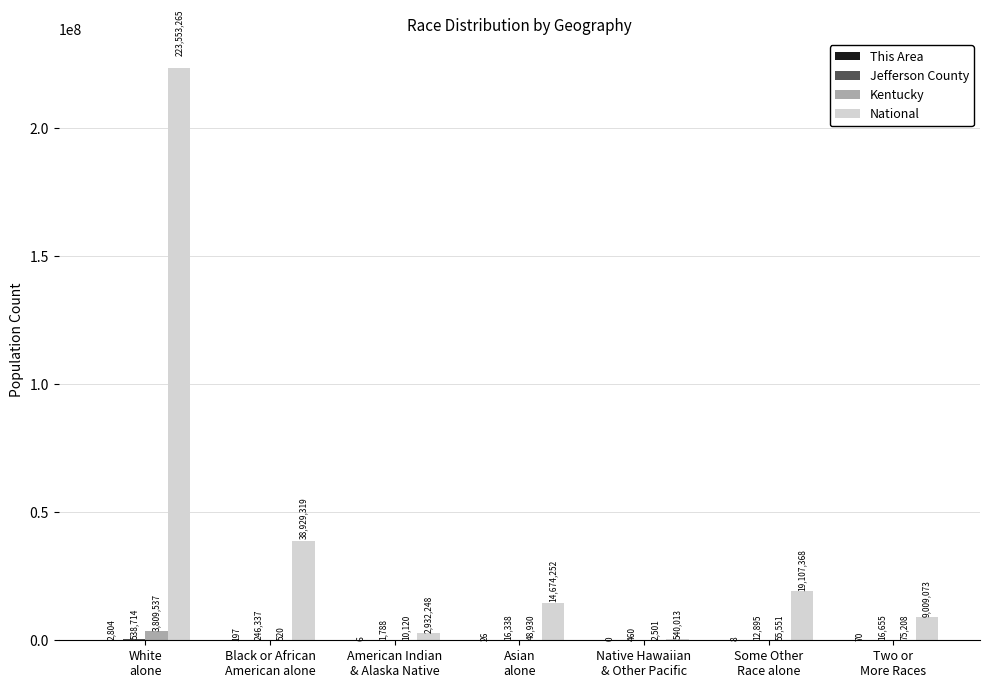

What is the average value of the National series?

44106505